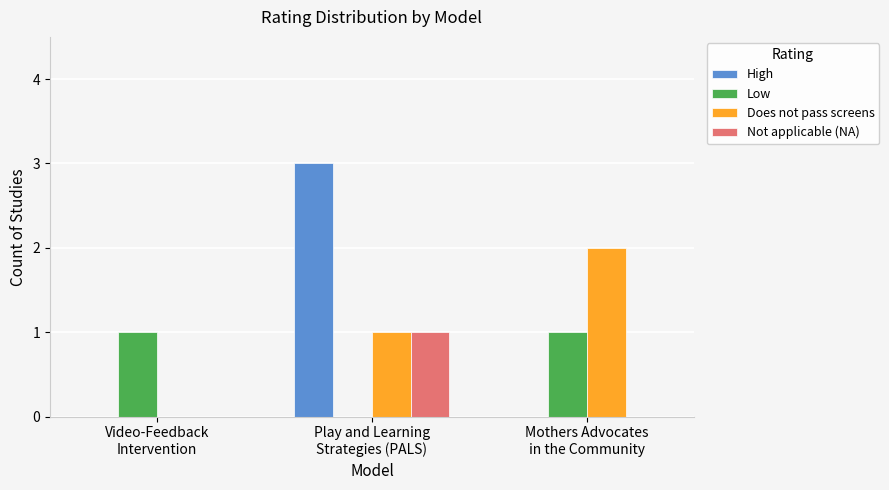

Reading left to right, extract all data points from this chart.

High: 0	3	0
Low: 1	0	1
Does not pass screens: 0	1	2
Not applicable (NA): 0	1	0